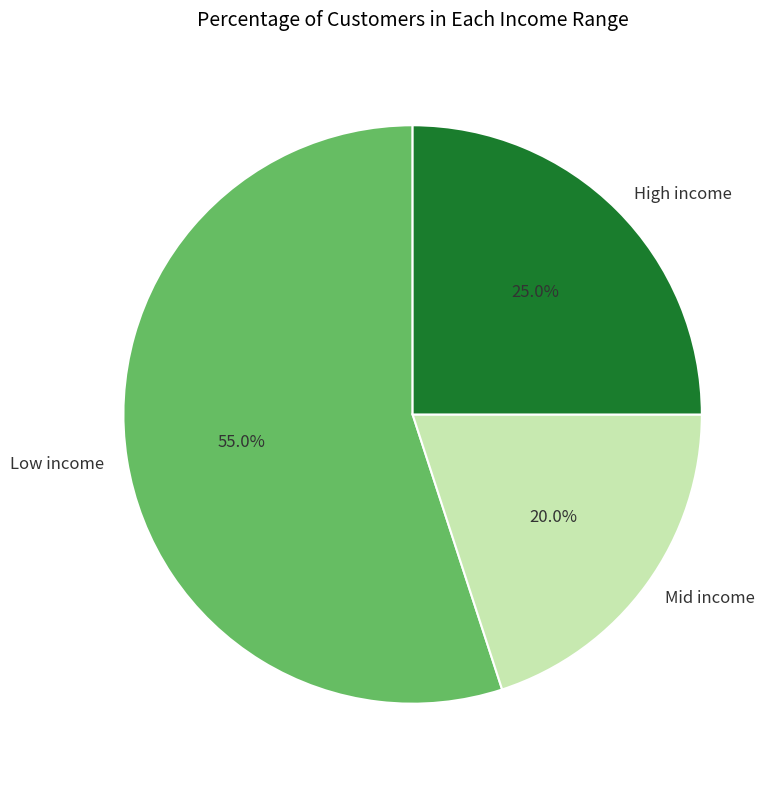

Between Mid income and Low income, which is larger?

Low income